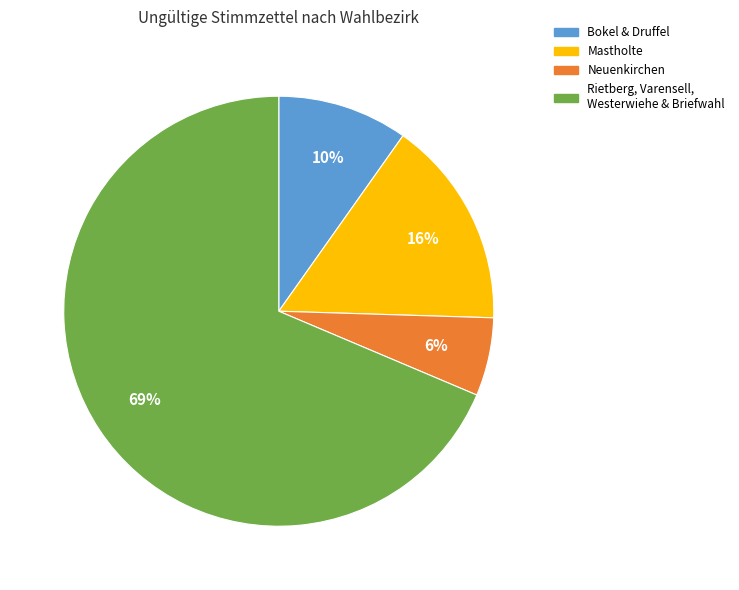

To the nearest percent, what is the average slice percentage?

25%